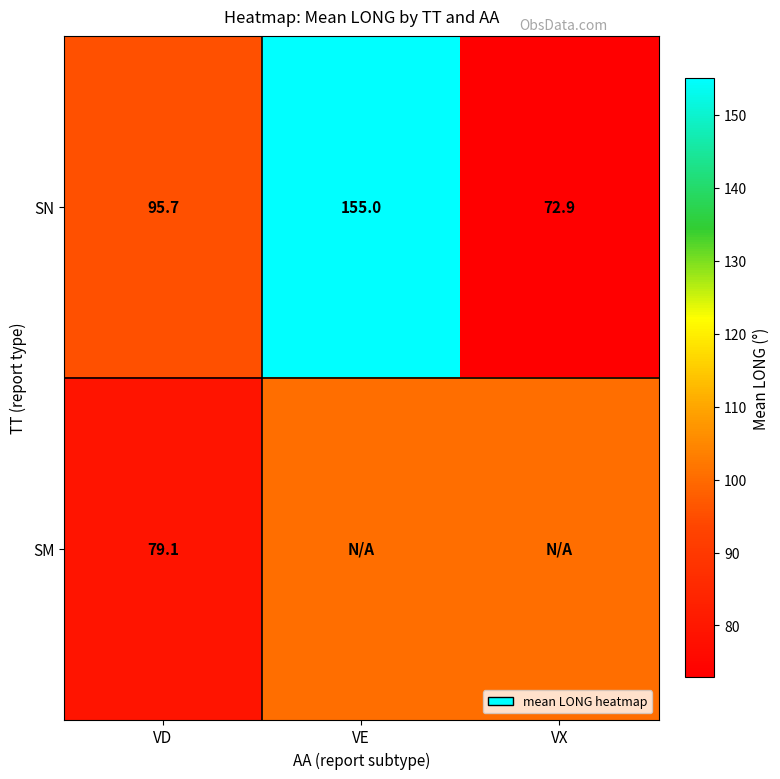

Is it true that SM equals 38.0 at VD?

False